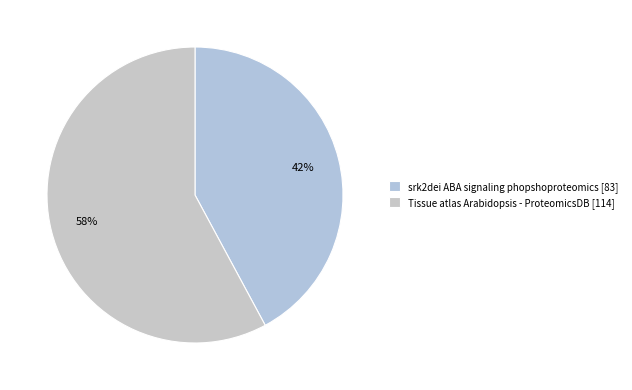

Which has a higher value, Tissue atlas Arabidopsis - ProteomicsDB [114] or srk2dei ABA signaling phopshoproteomics [83]?

Tissue atlas Arabidopsis - ProteomicsDB [114]